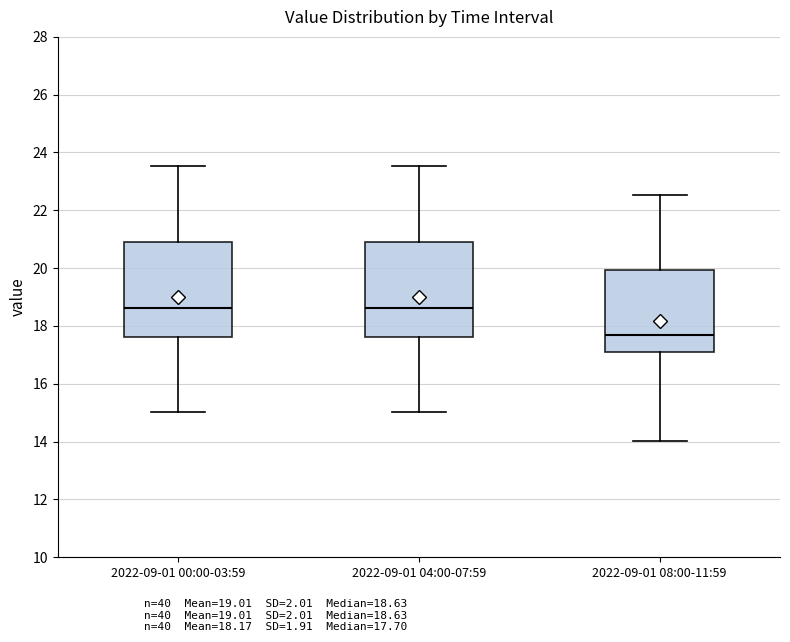

Which box has the lowest median line?

2022-09-01 08:00-11:59